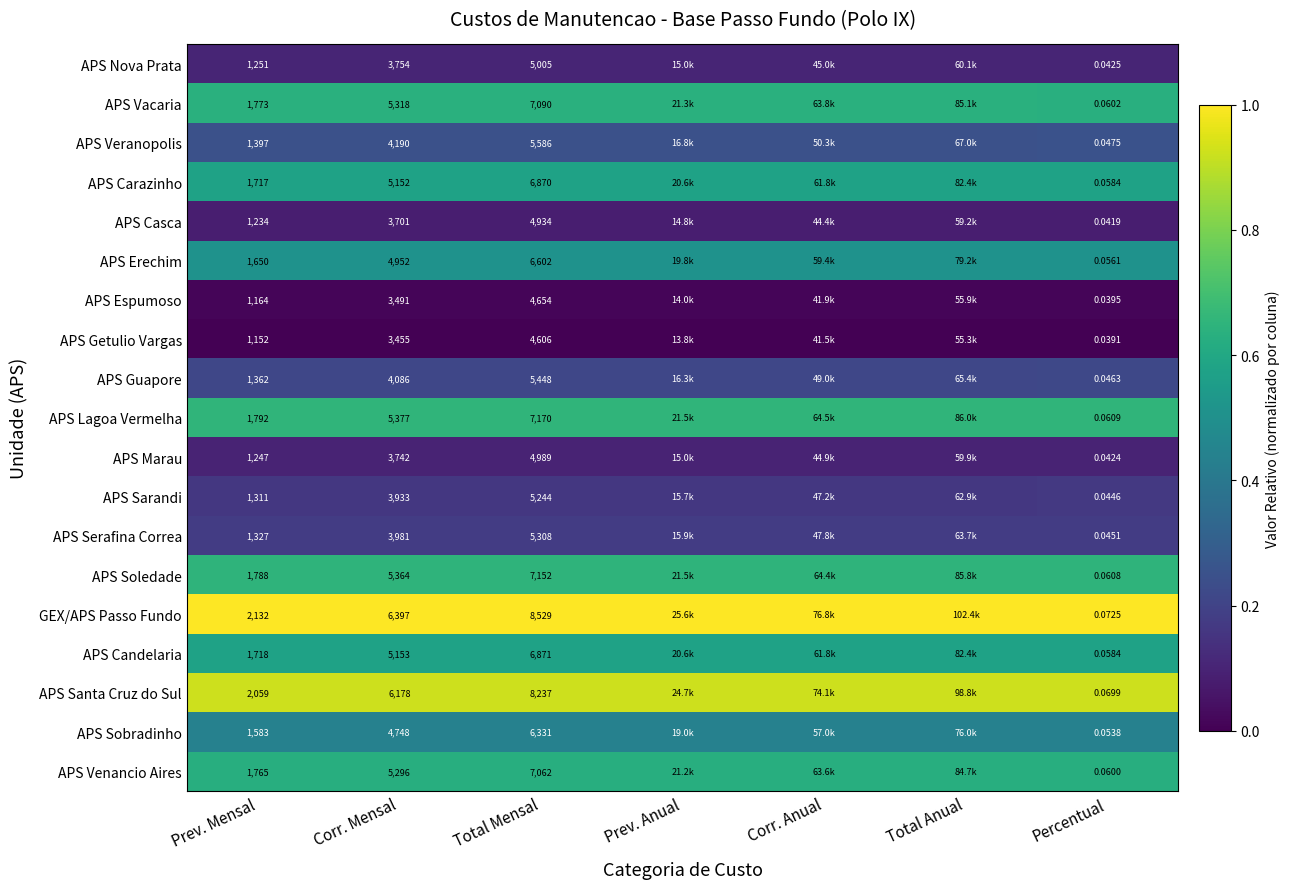

Which series changed the most between Corr. Mensal and Percentual?

GEX/APS Passo Fundo